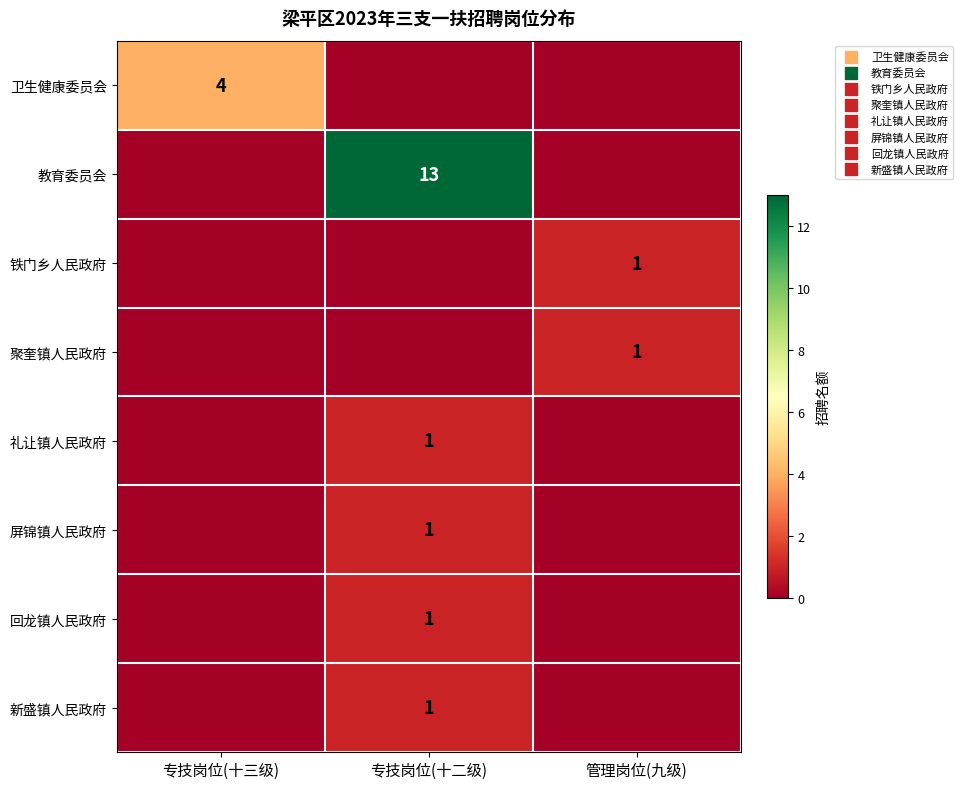

Is it true that 铁门乡人民政府 equals 1 at 管理岗位(九级)?

True